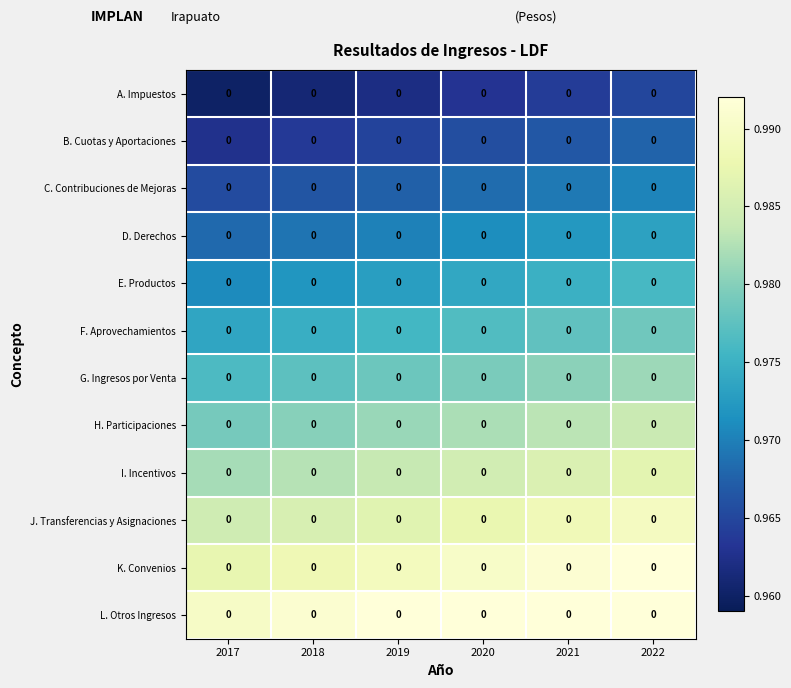

Which category has the lowest value in the J. Transferencias y Asignaciones series?

2017